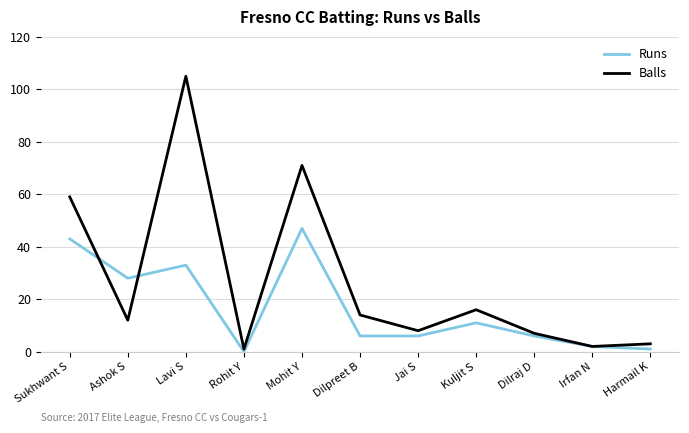

Rank the series by their maximum value, from lowest to highest.

Runs, Balls